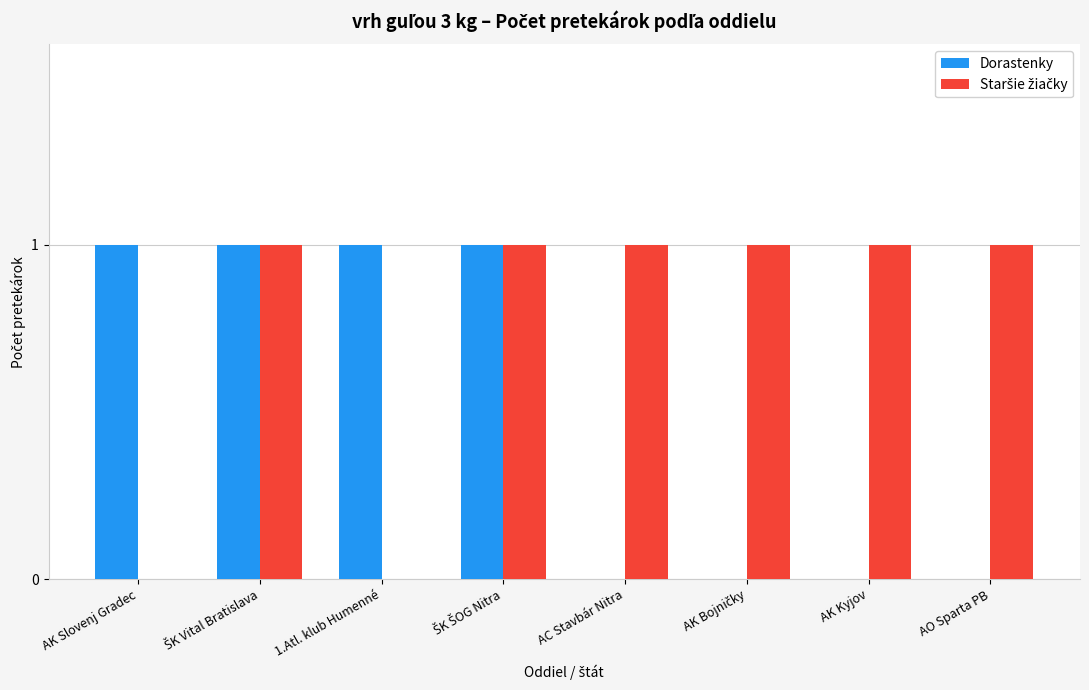

True or false: Dorastenky has a value of 0 at AC Stavbár Nitra.

True